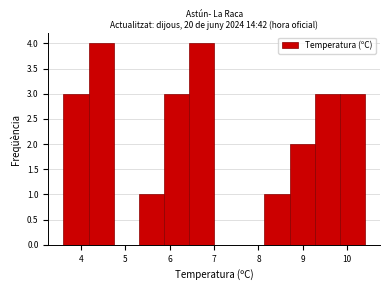

Reading left to right, transcribe this chart: for each bar, give the range it covers on the x-axis and its height. Neither the bar edges nor the heights are printed on the chart, so give them approximately, as read against the axes.

3.6 to 4.2: 3
4.2 to 4.7: 4
4.7 to 5.3: 0
5.3 to 5.9: 1
5.9 to 6.4: 3
6.4 to 7.0: 4
7.0 to 7.6: 0
7.6 to 8.1: 0
8.1 to 8.7: 1
8.7 to 9.3: 2
9.3 to 9.8: 3
9.8 to 10.4: 3